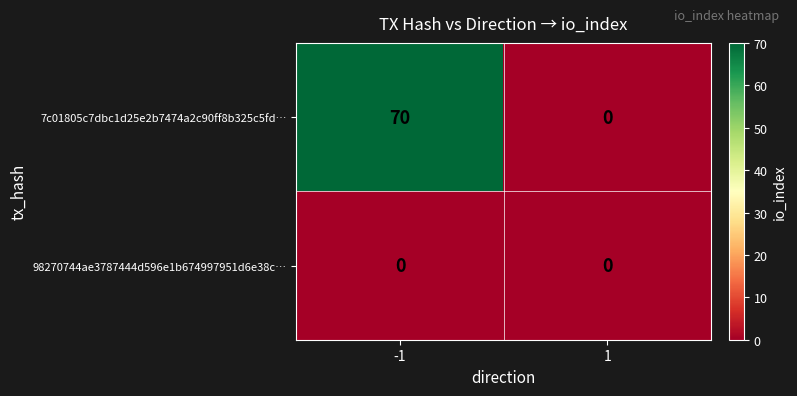

Which series has the largest range (max minus min)?

7c01805c7dbc1d25e2b7474a2c90ff8b325c5fd…